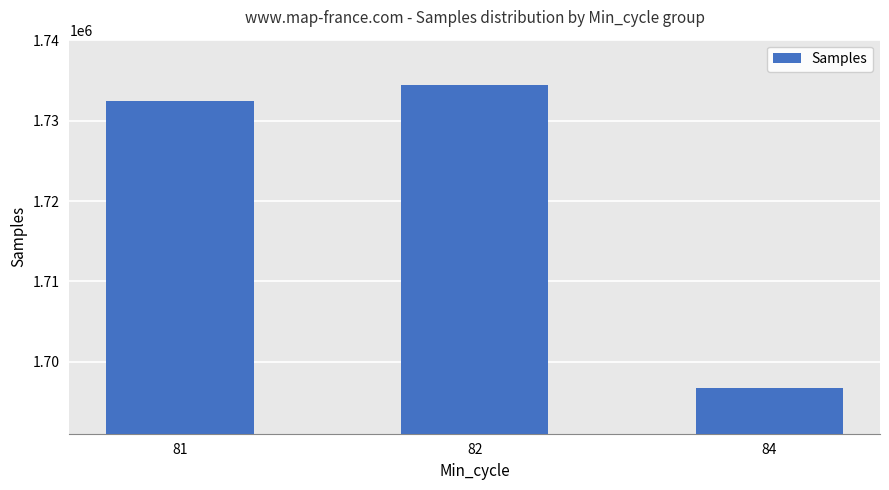

At which label is the value closest to 1715567?

81